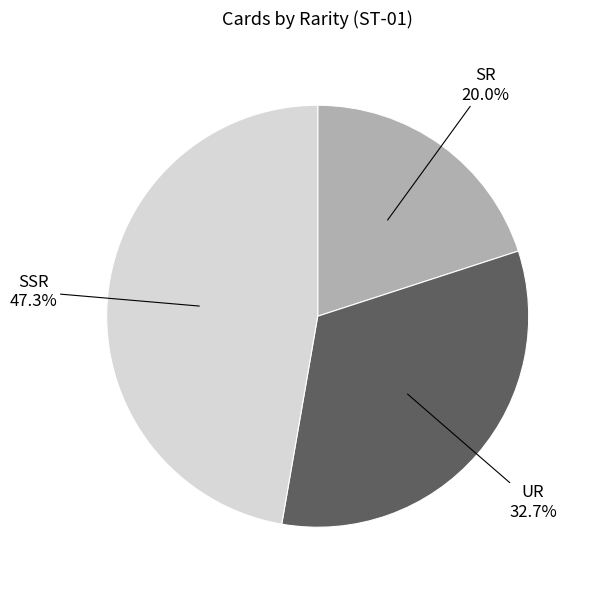

True or false: SSR accounts for 47% of the total.

True